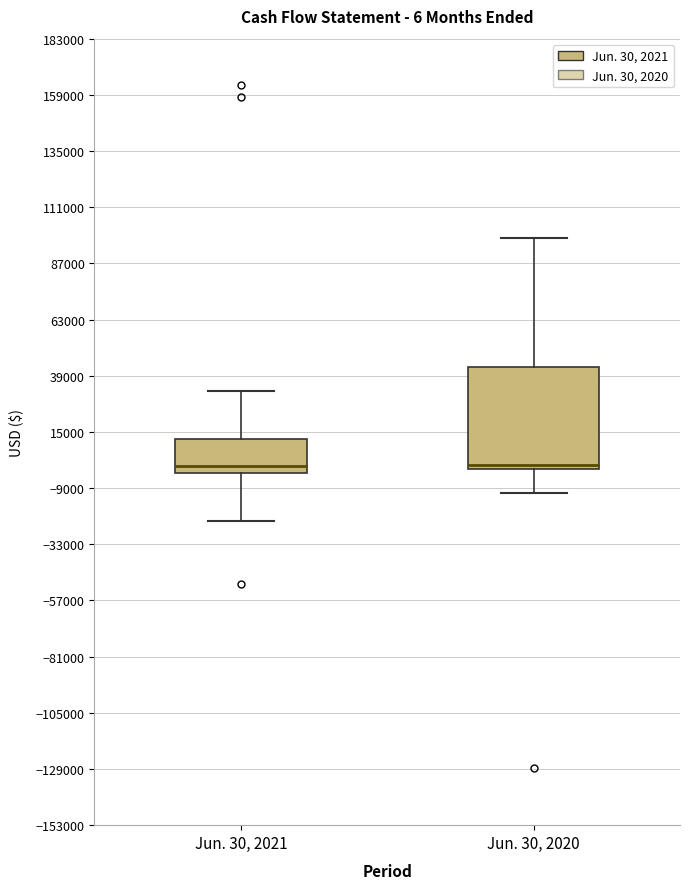

Comparing the boxes themselves (not the whiskers), which one is the tallest?

Jun. 30, 2020